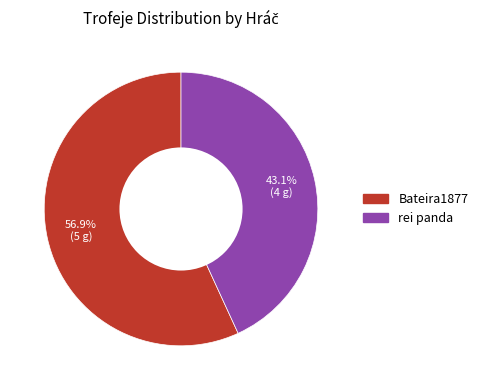

What is the ratio of the value at Bateira1877 to the value at rei panda?

1.3